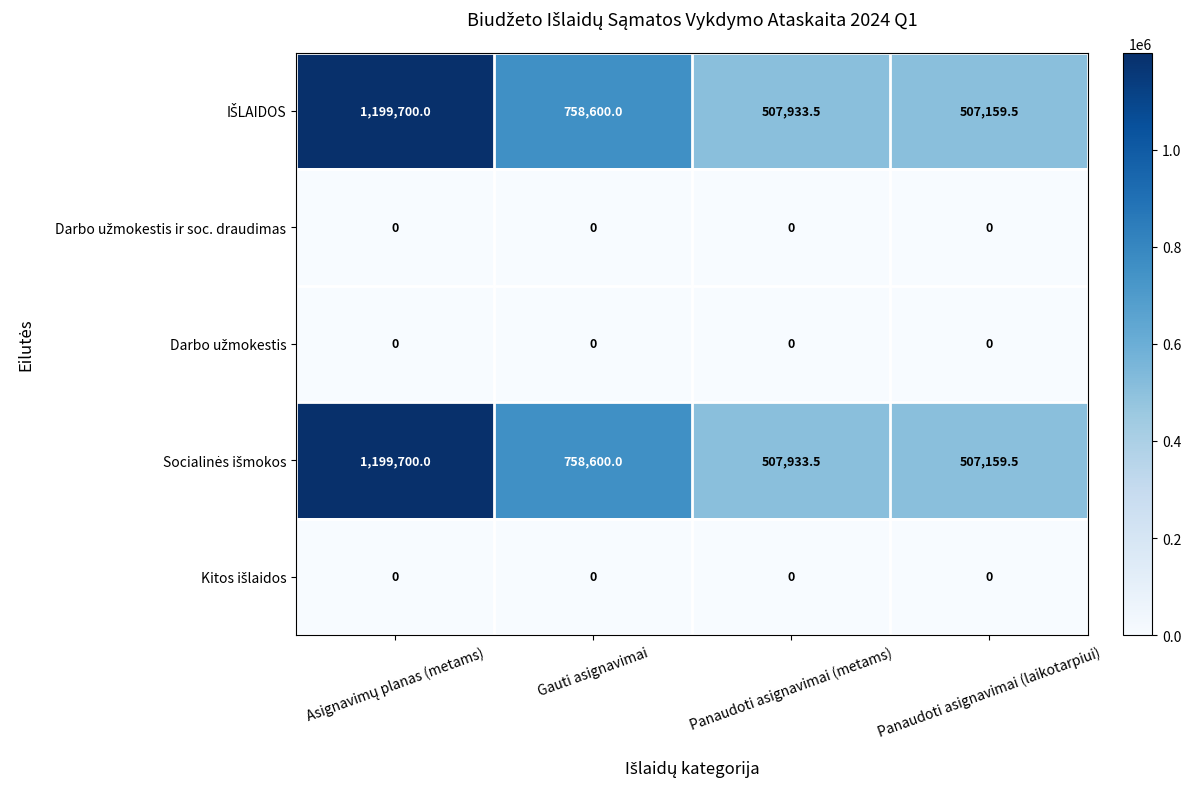

What is the spread (max minus min) of values at Gauti asignavimai?

758600.0